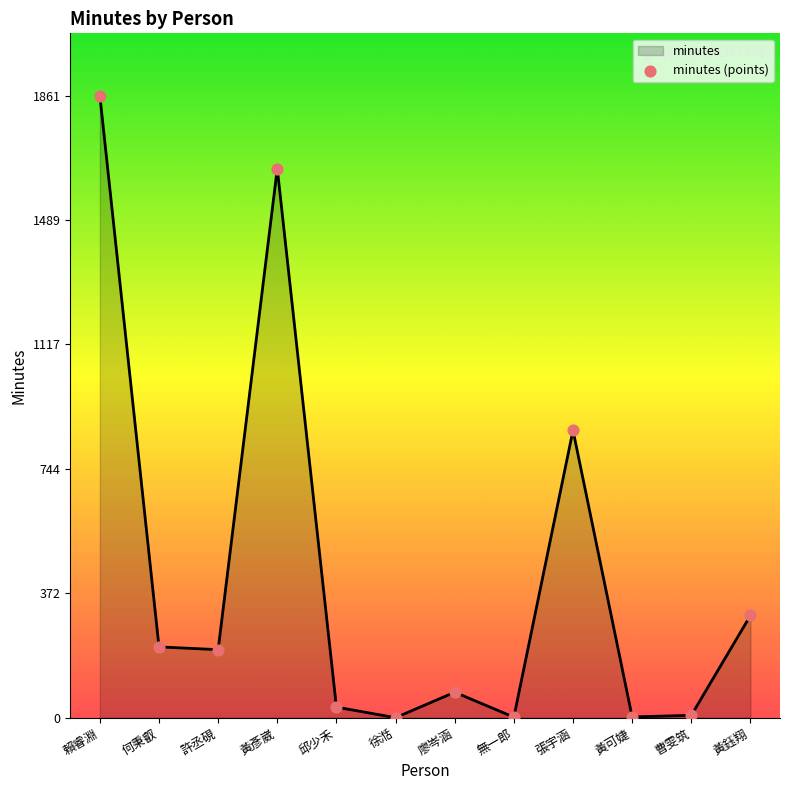

Approximately how many times larger is the value at 黃鈺翔 compared to 張宇涵?

0.4